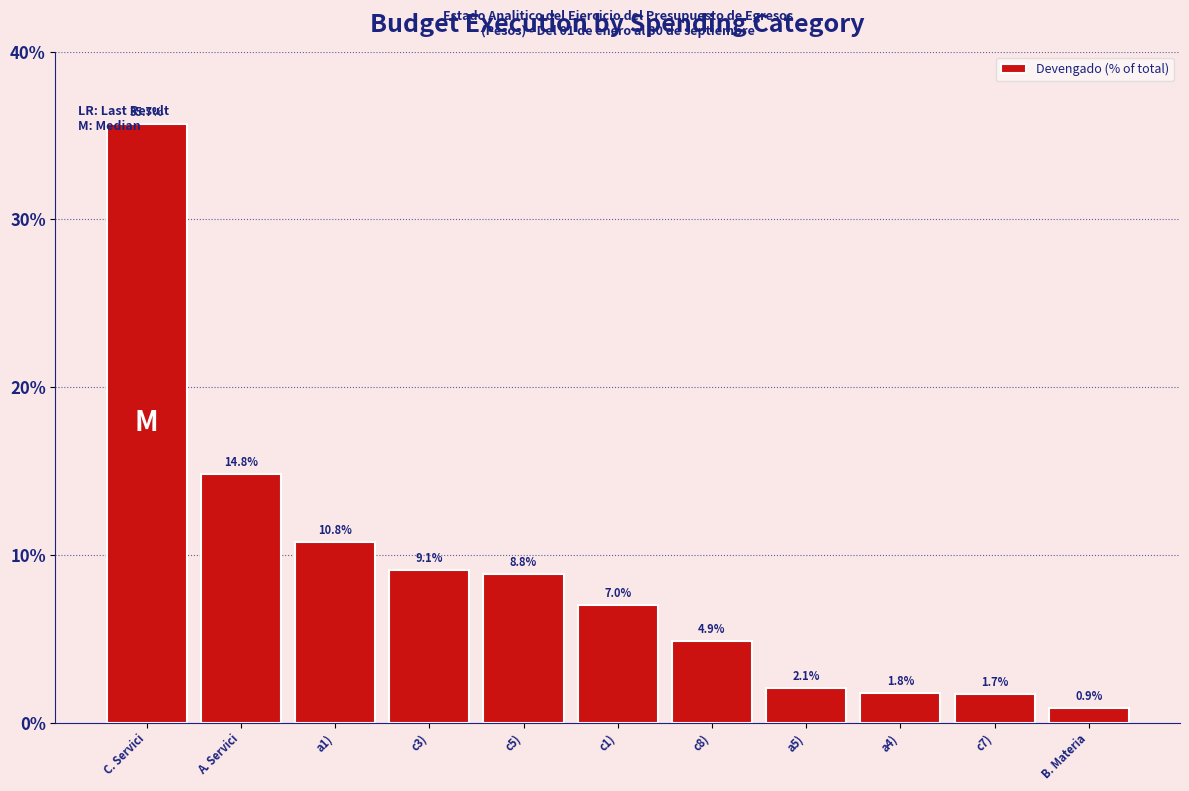

Read the value at a1).

10.8